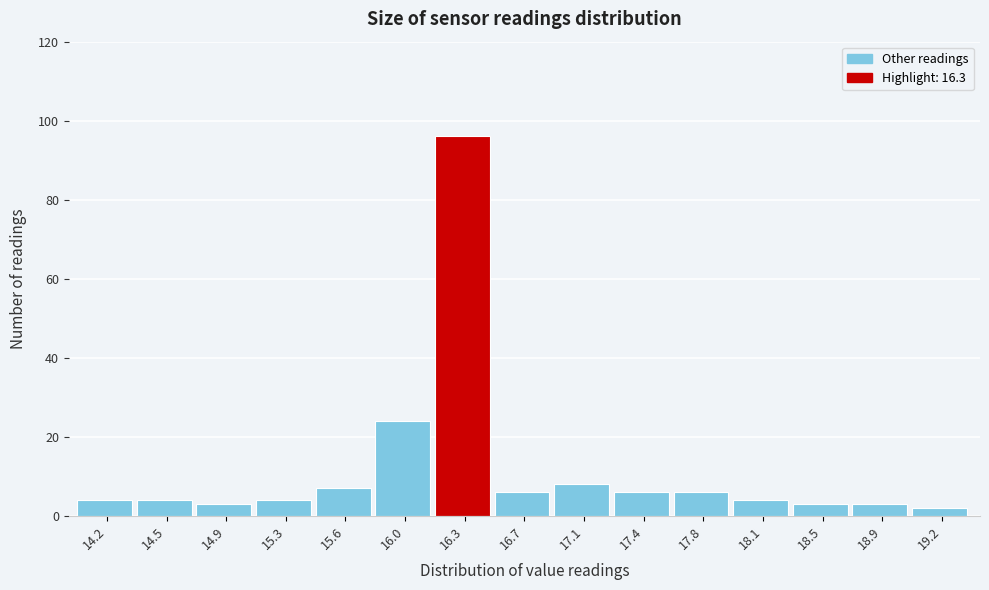

Reading left to right, list every bar in this chart as the range it spans on the x-axis followed by its height. Neither the bar edges nor the heights are printed on the chart, so give them approximately, as read against the axes.

14.00 to 14.36: 4
14.36 to 14.72: 4
14.72 to 15.08: 4
15.08 to 15.44: 4
15.44 to 15.80: 8
15.80 to 16.16: 24
16.16 to 16.52: 96
16.52 to 16.88: 6
16.88 to 17.24: 8
17.24 to 17.60: 6
17.60 to 17.96: 6
17.96 to 18.32: 4
18.32 to 18.68: 4
18.68 to 19.04: 4
19.04 to 19.40: 2